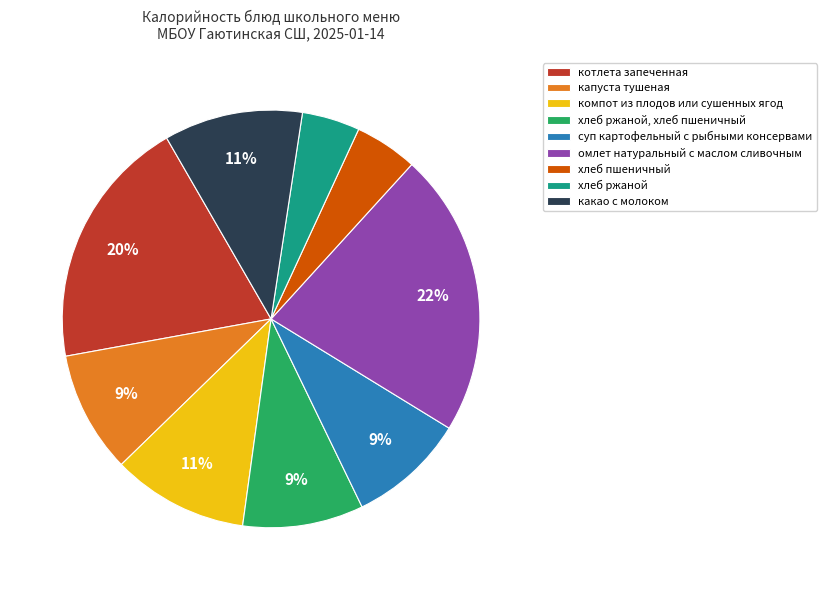

Which has a higher value, капуста тушеная or омлет натуральный с маслом сливочным?

омлет натуральный с маслом сливочным